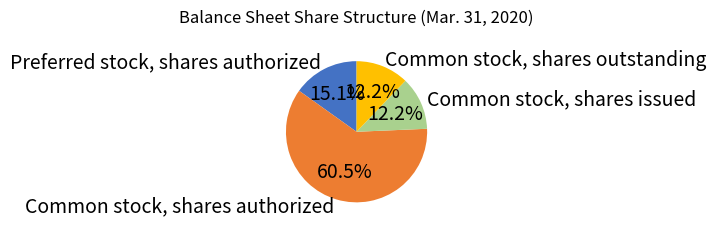

To the nearest percent, what portion does Common stock, shares outstanding represent?

12%